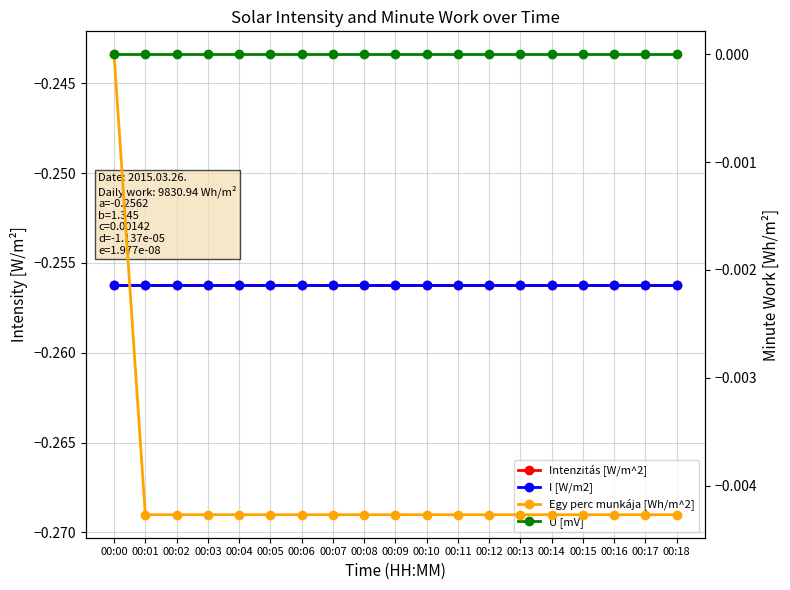

What is the sum of all Intenzitás [W/m^2] values?

-4.9